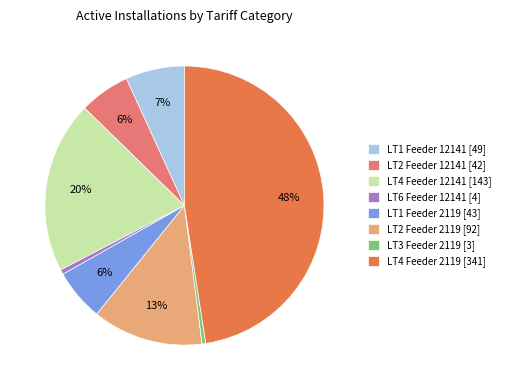

Does LT2 Feeder 12141 [42] represent more than half of the total?

No